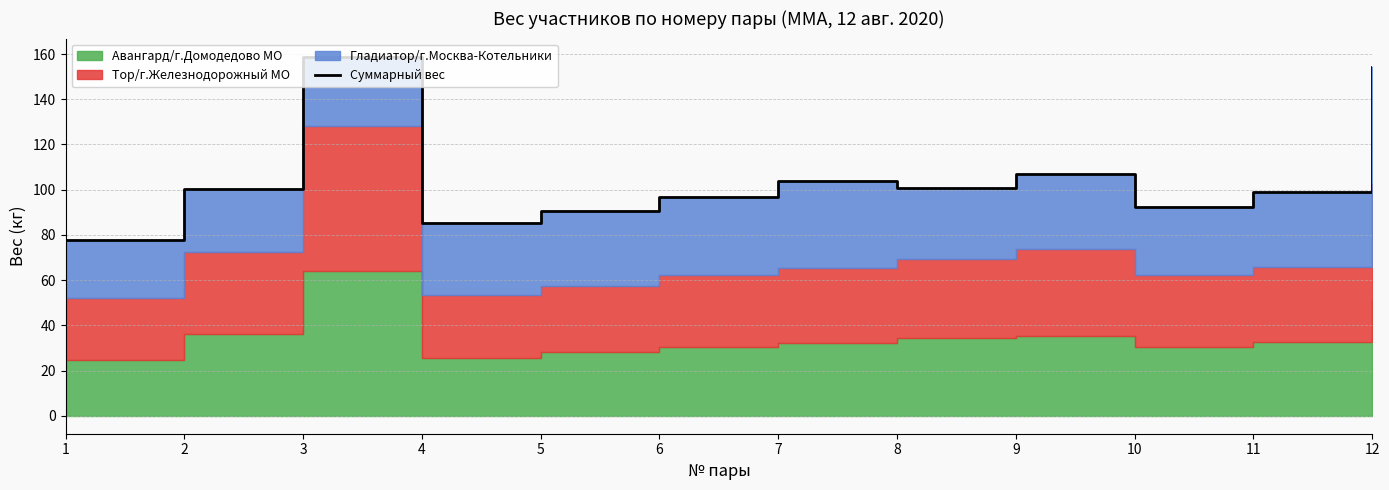

True or false: there are more than 1 points higher than both neighbors.

True